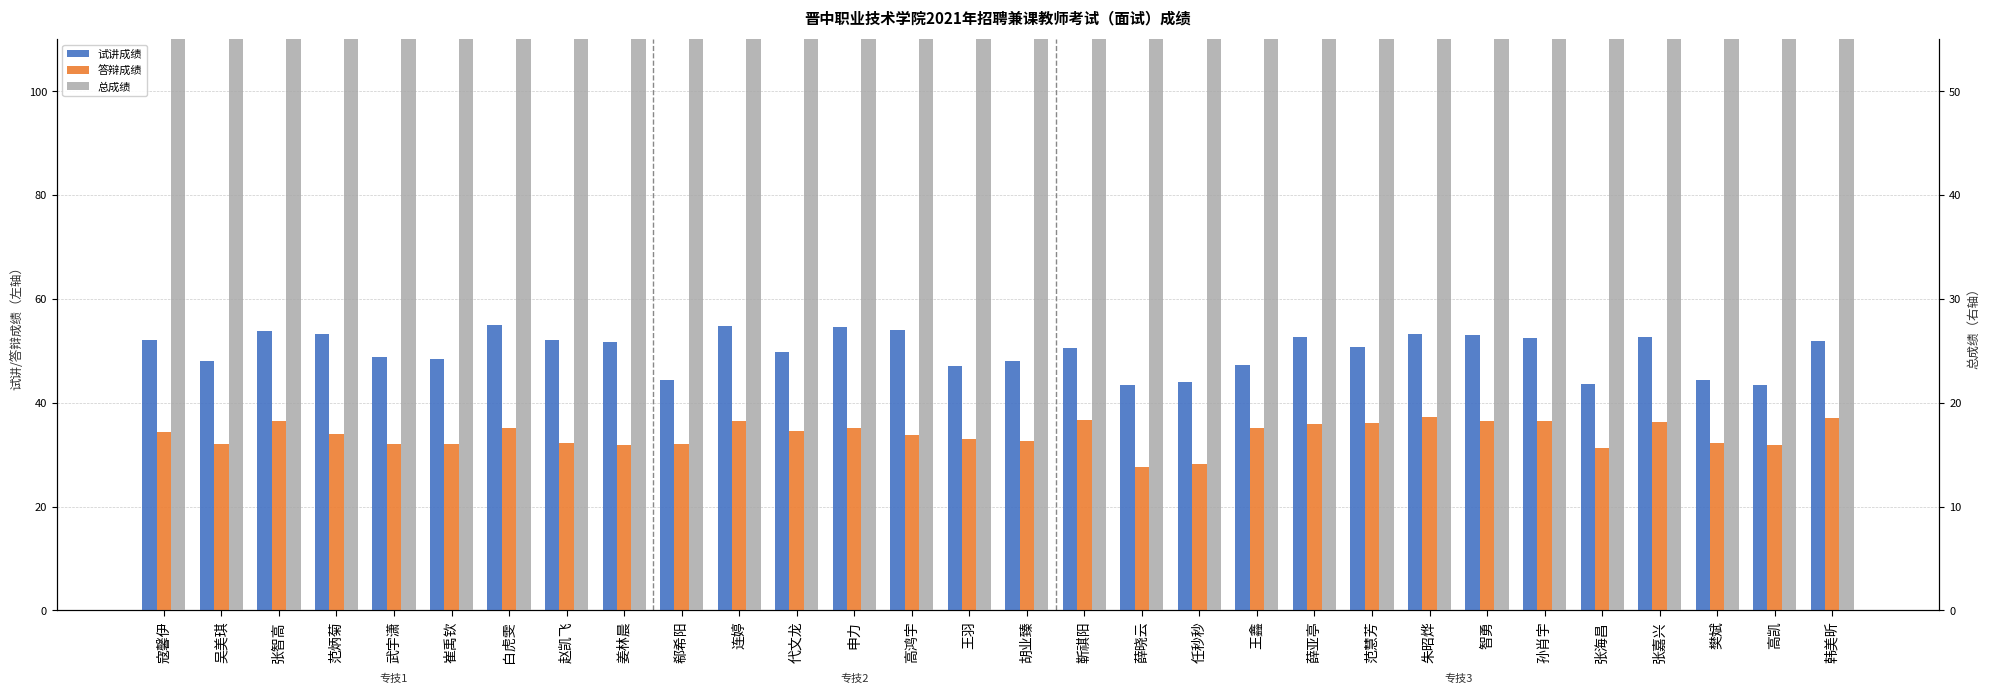

How many series are shown in this chart?

3